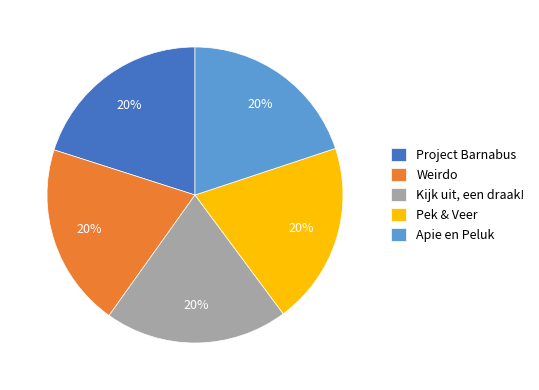

What is the ratio of the value at Weirdo to the value at Project Barnabus?

1.0